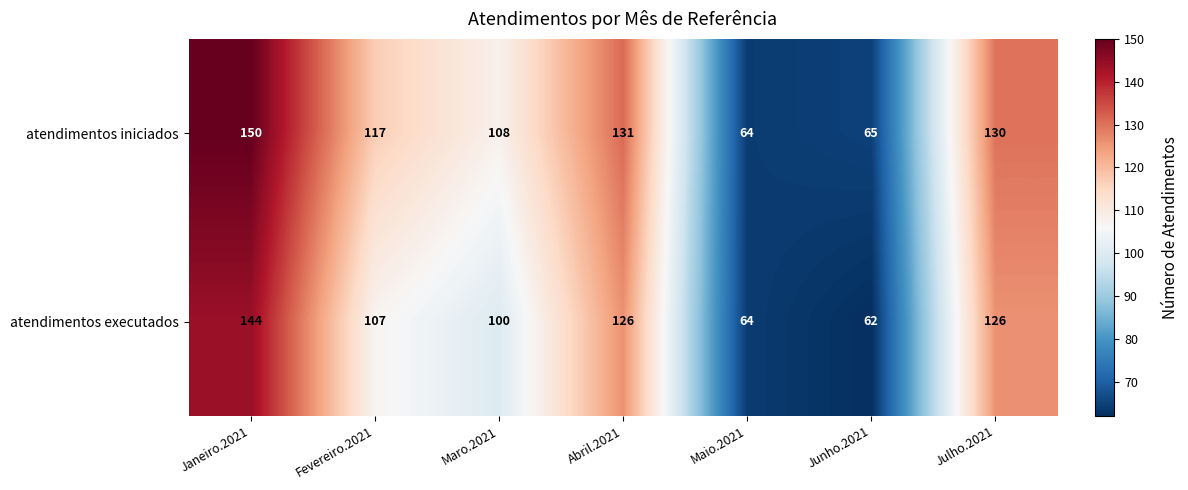

Which series has the largest range (max minus min)?

atendimentos iniciados